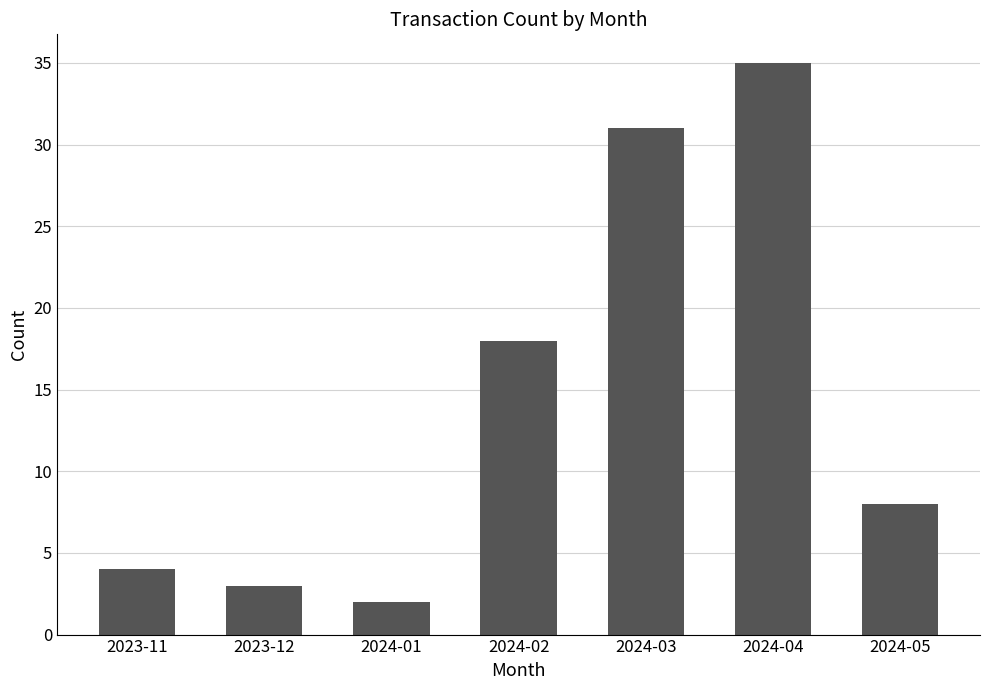

How many distinct data groups are displayed?

1